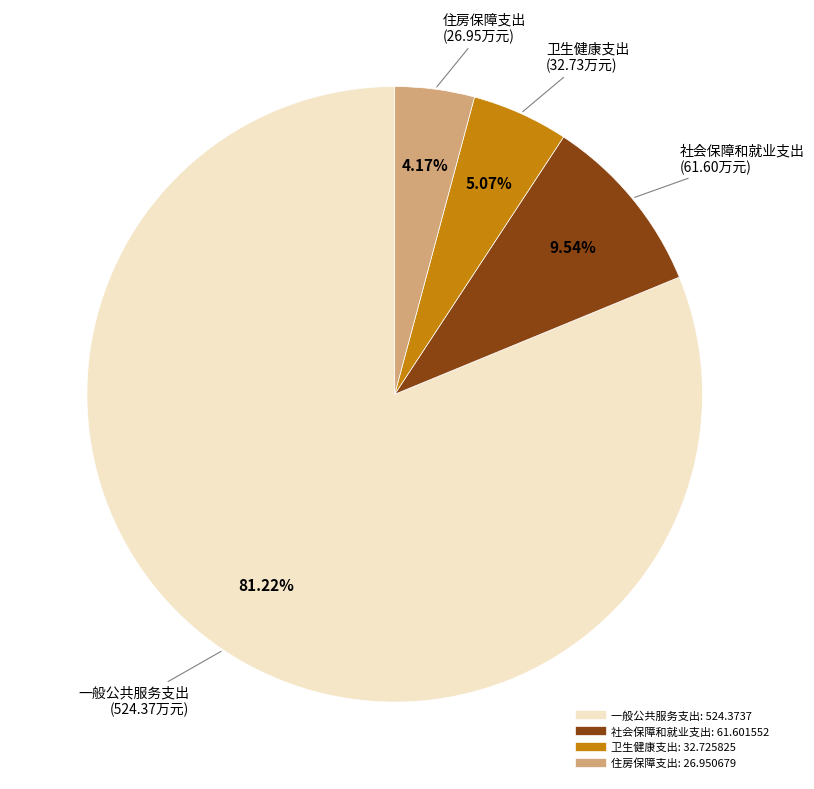

The 社会保障和就业支出 slice represents 10% of the pie. True or false?

True